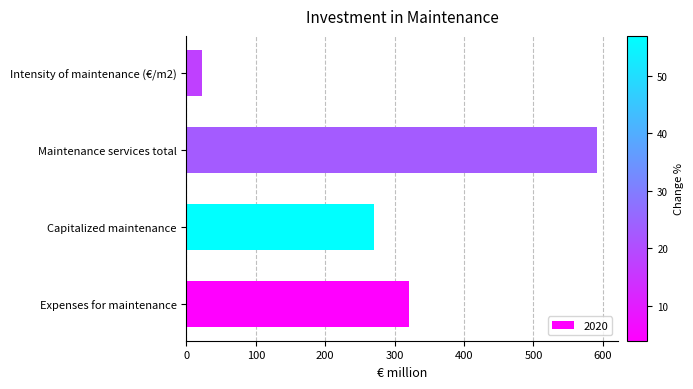

The value at Capitalized maintenance is 270.9. True or false?

True